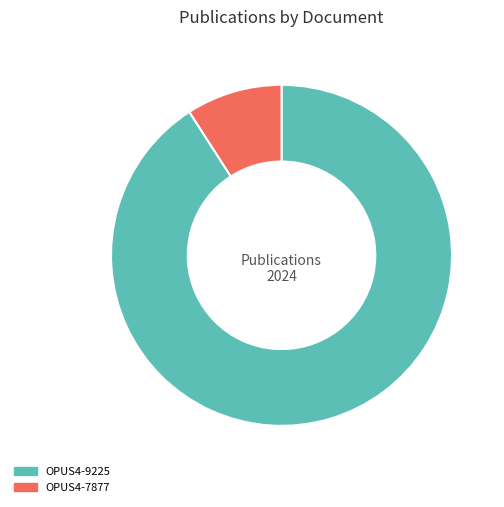

True or false: OPUS4-7877 accounts for 9% of the total.

True